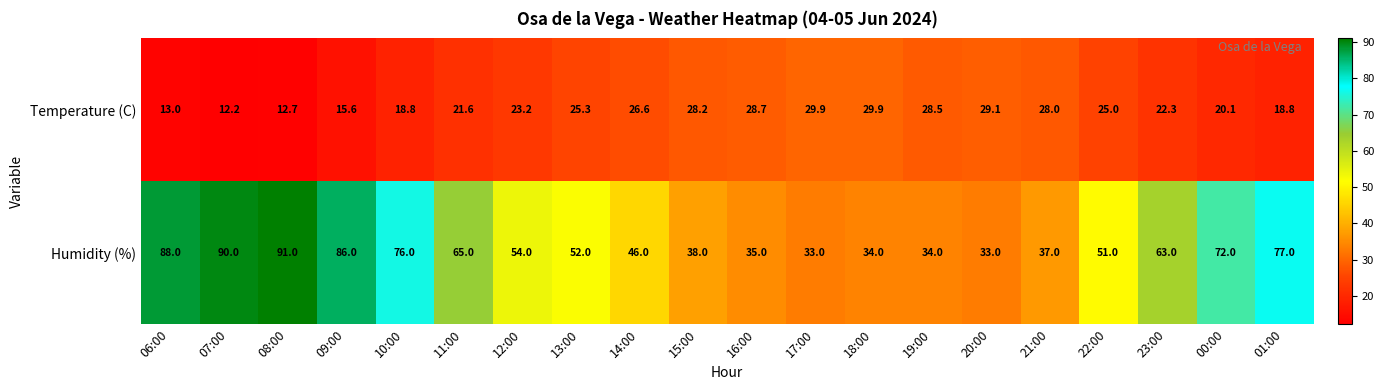

What is the spread (max minus min) of values at 12:00?

30.8